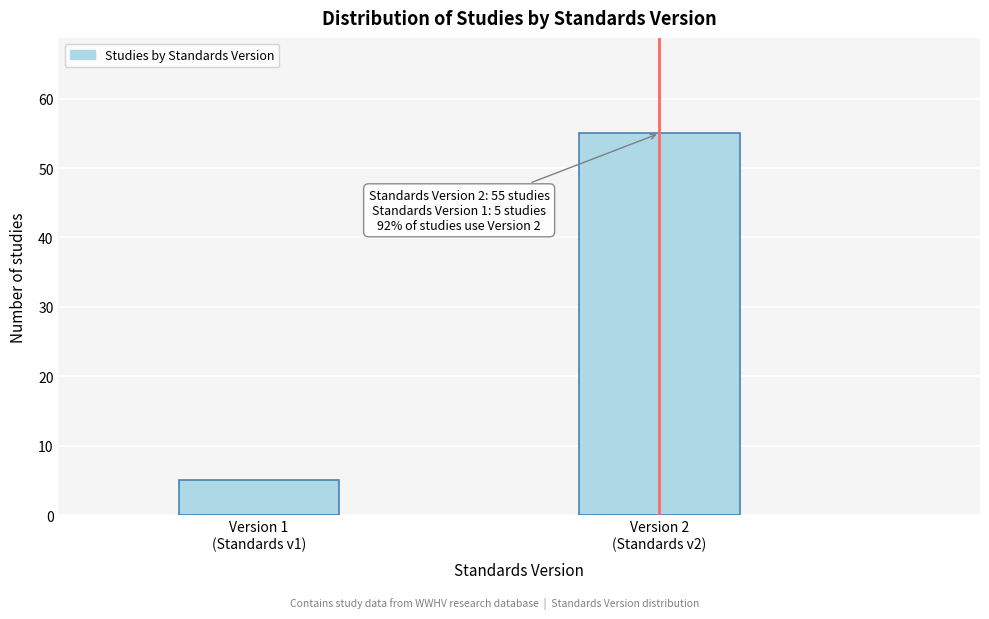

What is the value of the 2nd bar from the left?

55